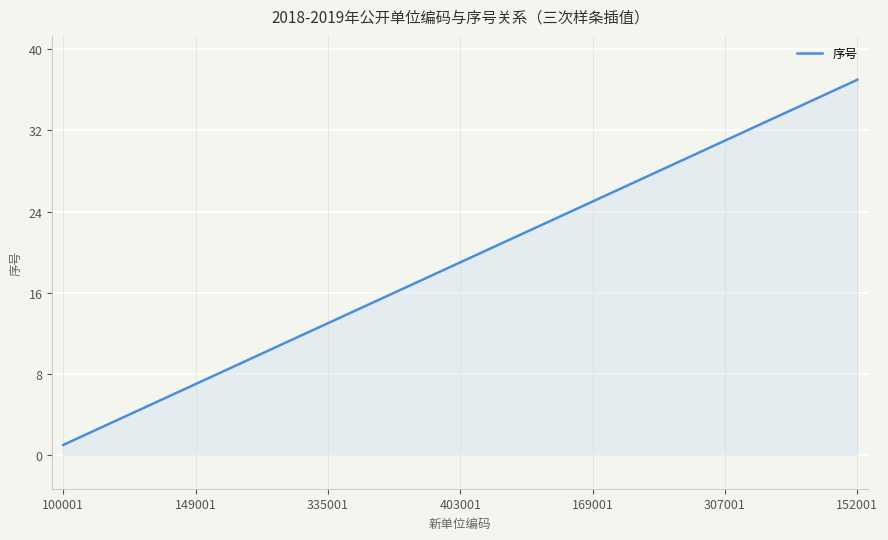

What is the greatest value displayed?

37.0